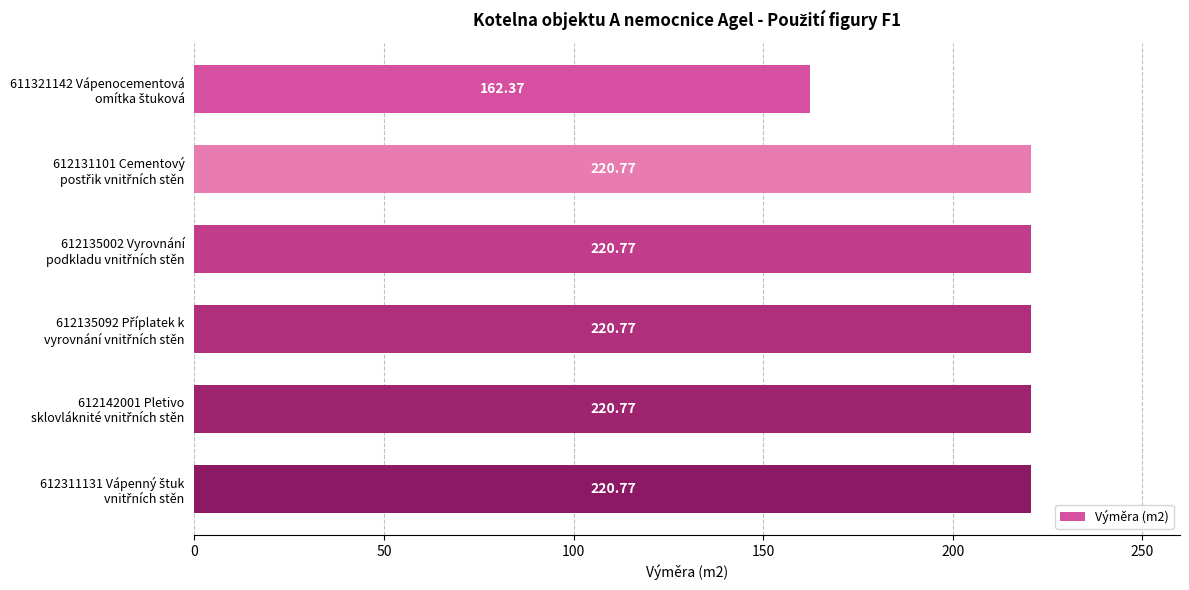

What is the sum of all values?

1266.2